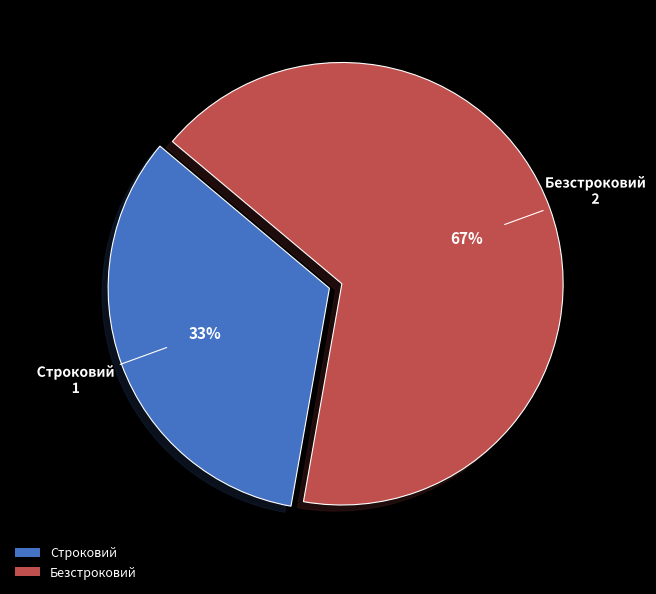

Is the sum of Безстроковий and Строковий greater than half?

Yes